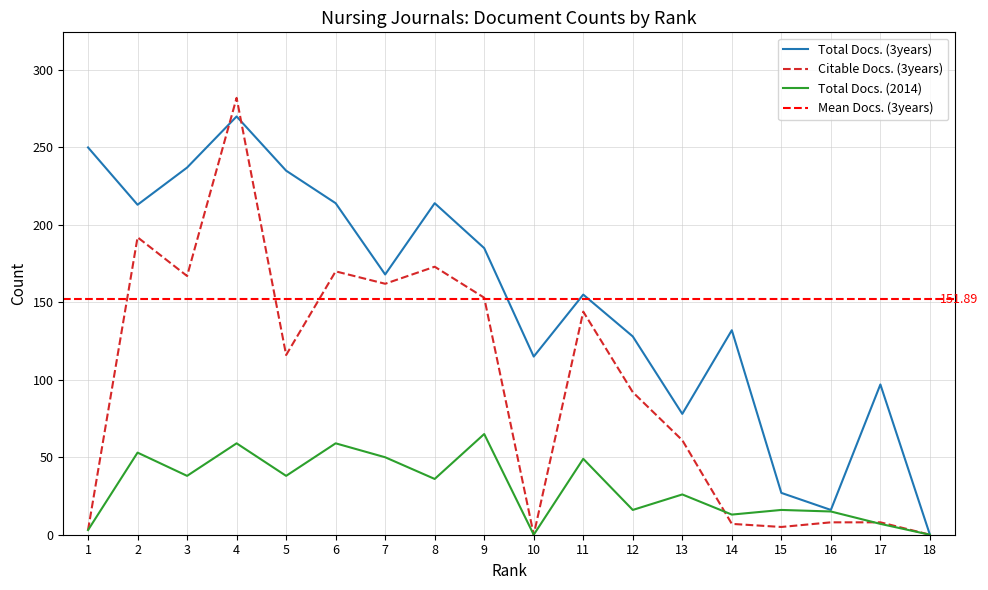

Between 5 and 14, which series saw the biggest shift?

Citable Docs. (3years)